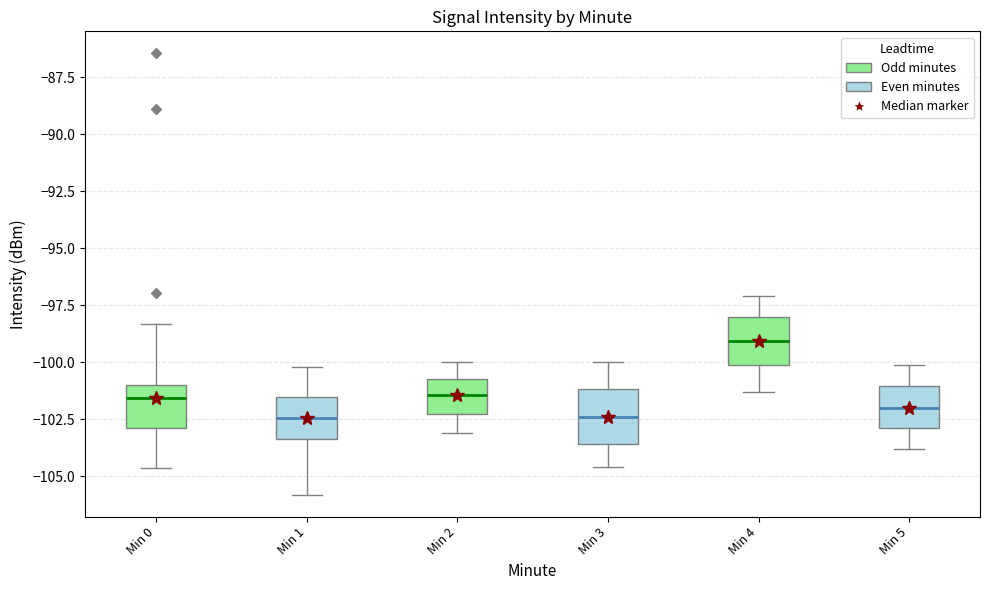

Which box's median line is the highest?

Min 4